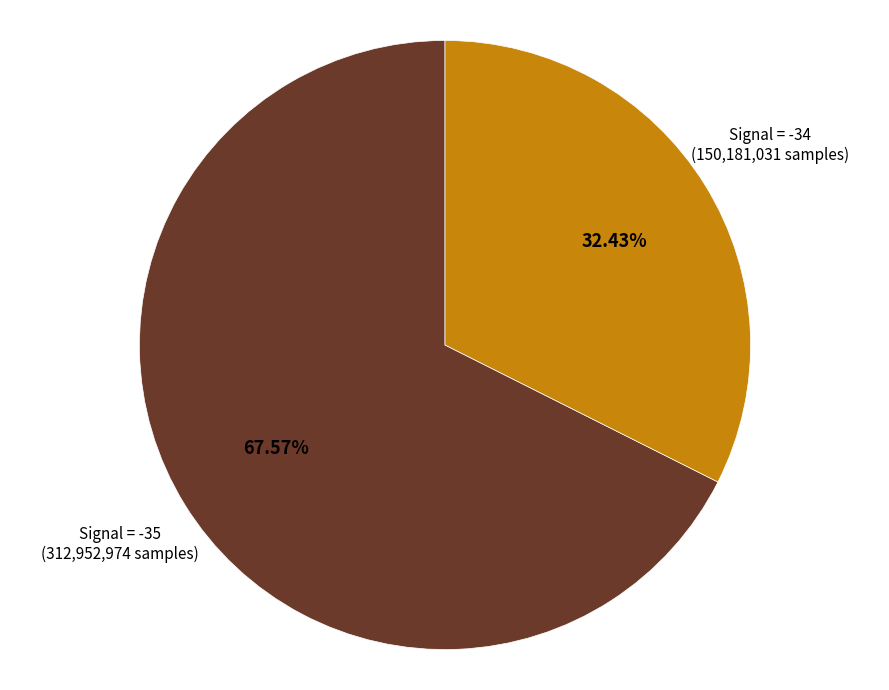

Is Signal = -35 the majority of the pie?

Yes